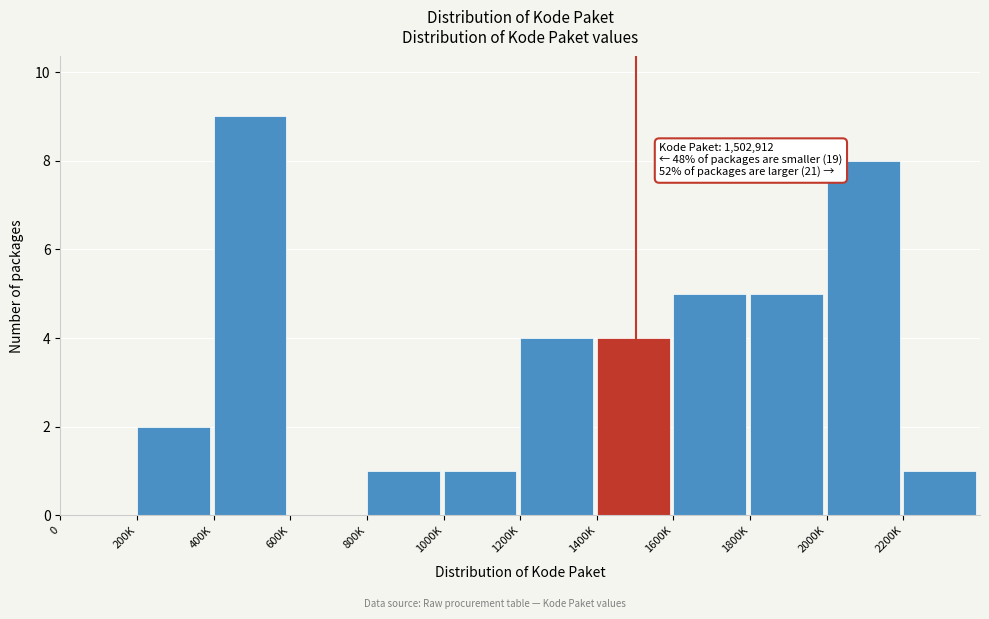

Reading left to right, what are all the values shown in this chart?

0=0	200K=2	400K=9	600K=0	800K=1	1000K=1	1200K=4	1400K=4	1600K=5	1800K=5	2000K=8	2200K=1